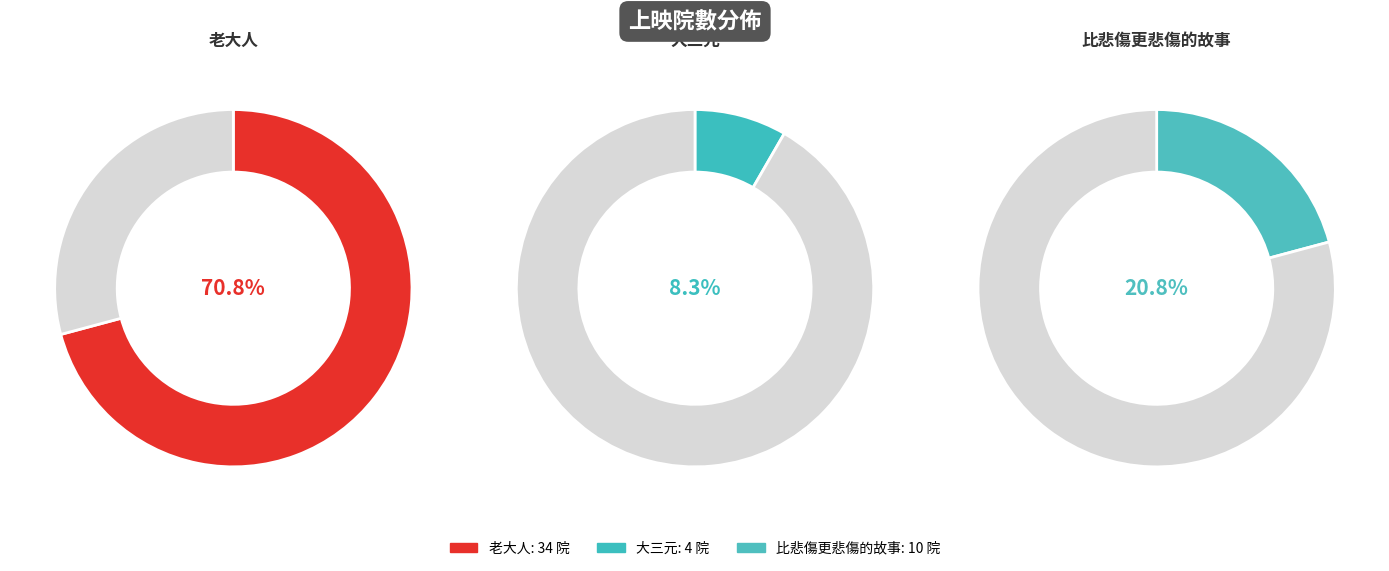

Which has a higher value, 老大人 or 比悲傷更悲傷的故事?

老大人